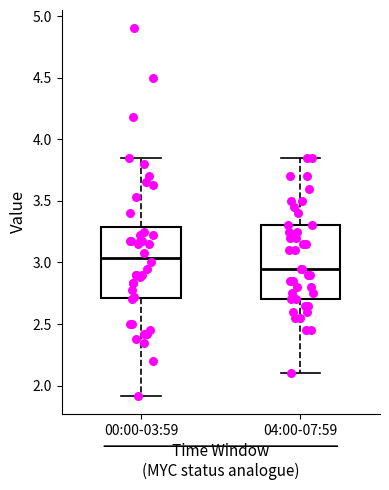

Reading left to right, read every box against the y-axis: the position of its median line, the range the box covers, and the ends of its whiskers. The values are not printed on the chart, so give them approximately, as read against the axis.

00:00-03:59: median 3.05, box 2.70 to 3.30, whiskers 1.90 to 3.85
04:00-07:59: median 2.95, box 2.70 to 3.30, whiskers 2.10 to 3.85